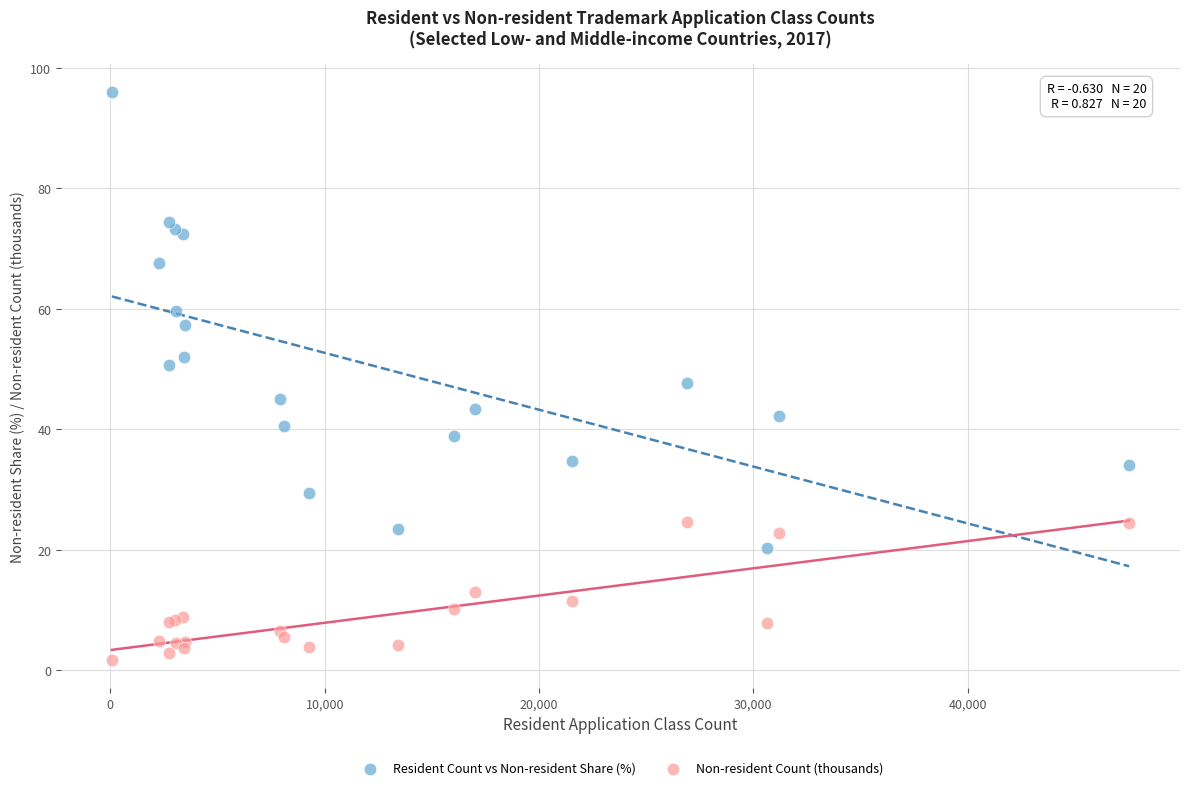

Which series has the largest Y range (max minus min)?

Resident Count vs Non-resident Share (%)